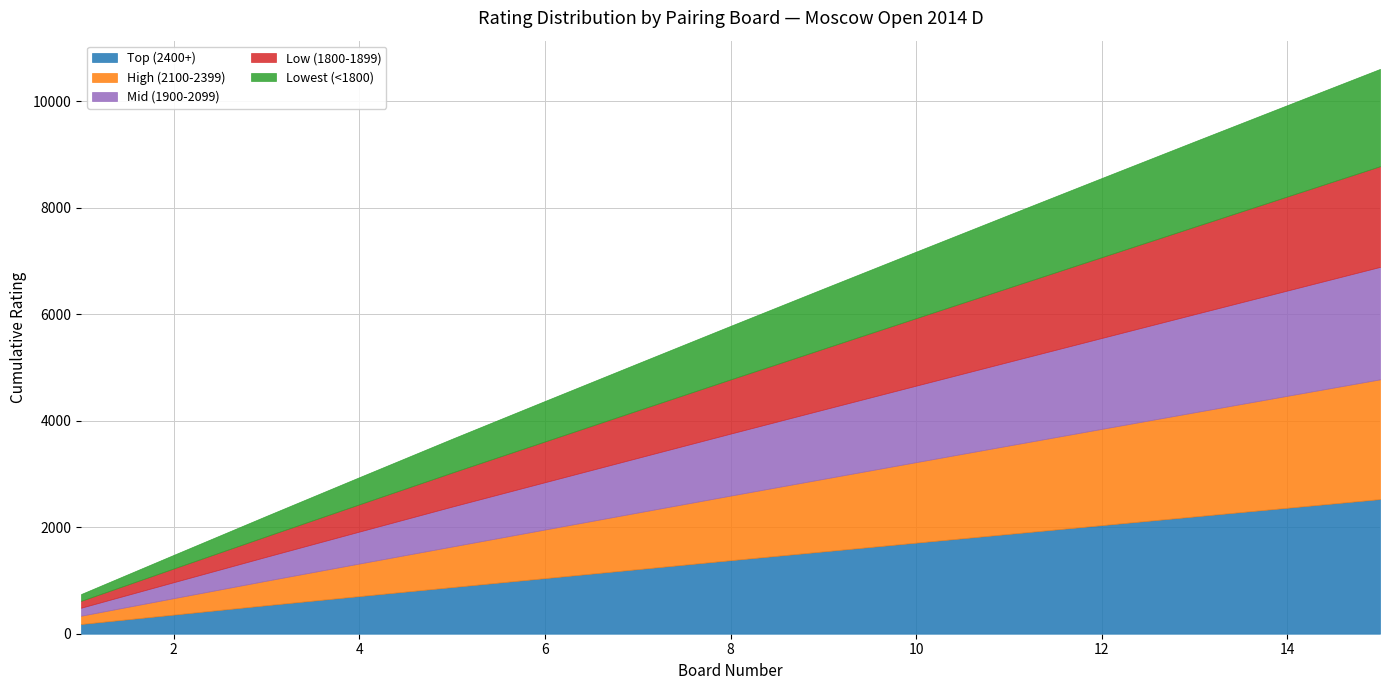

What is the total value across all series at 10?

7173.8